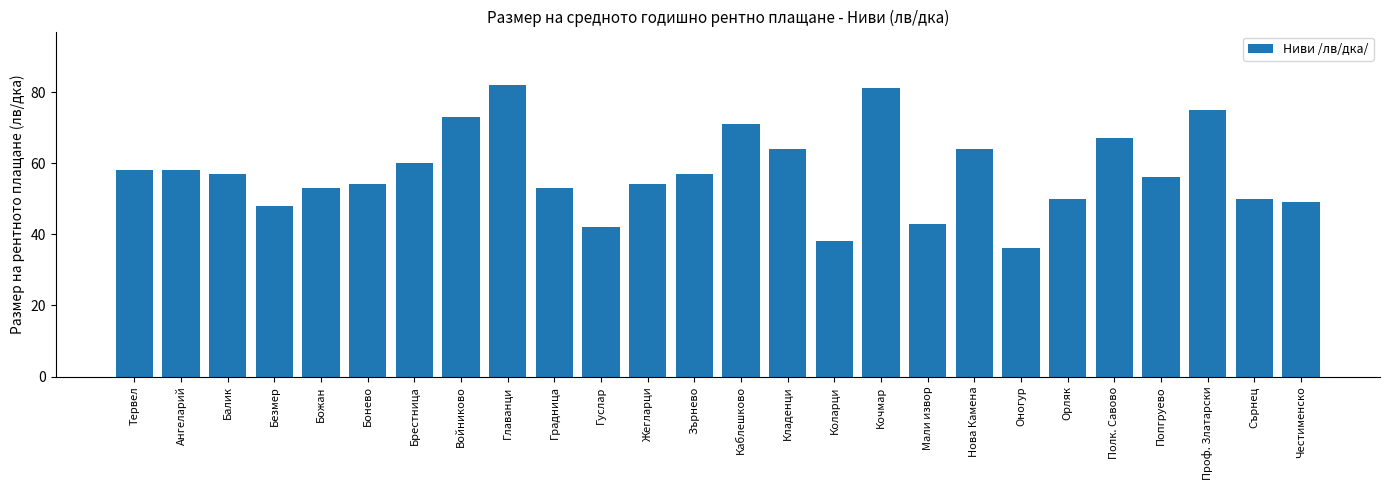

Reading left to right, list all the values displayed in this chart.

58	58	57	48	53	54	60	73	82	53	42	54	57	71	64	38	81	43	64	36	50	67	56	75	50	49